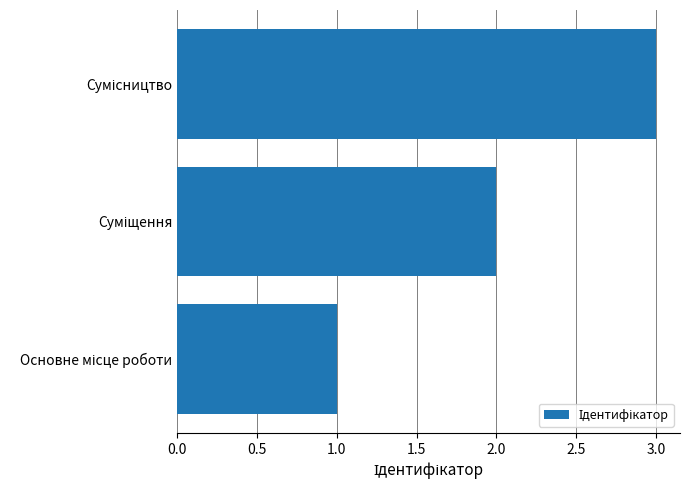

What is the maximum value shown in the chart?

3